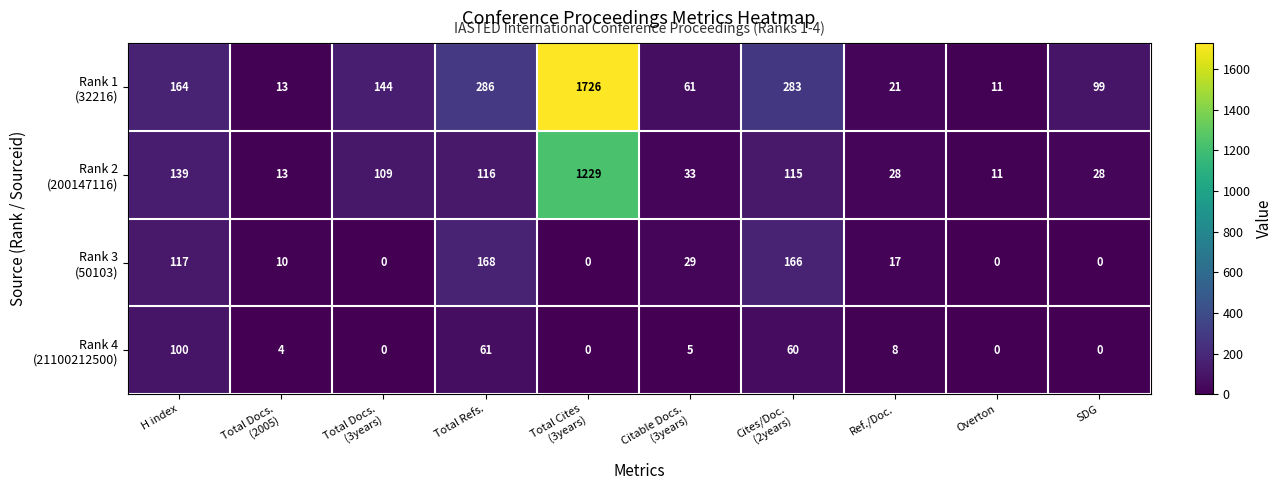

How many data points does each series have?

10